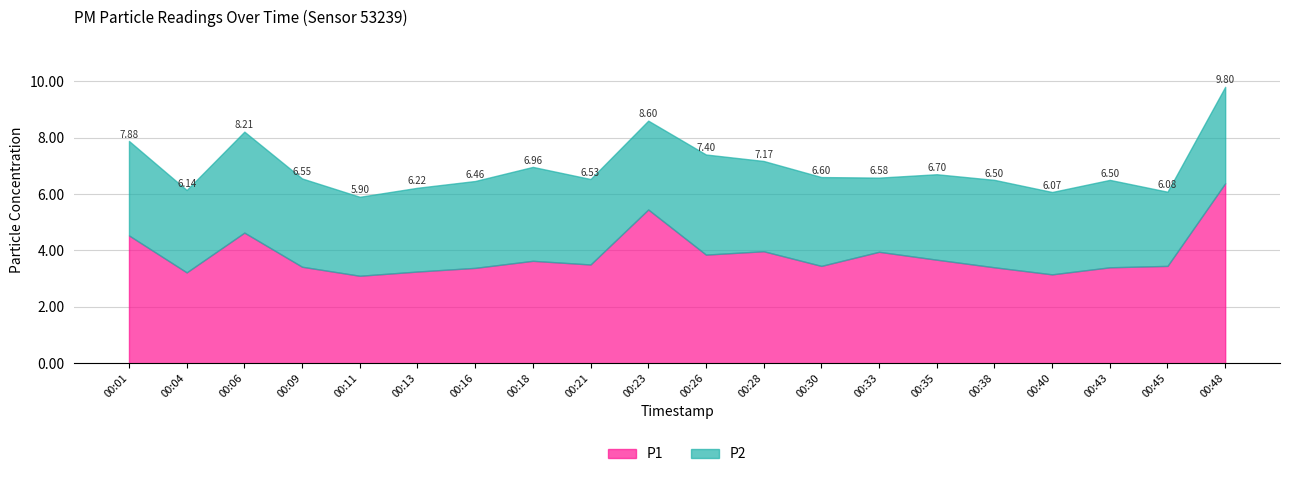

Reading left to right, transcribe all the data shown in this chart.

P1: 4.5	3.2	4.6	3.4	3.1	3.2	3.4	3.6	3.5	5.5	3.9	4.0	3.5	4.0	3.7	3.4	3.1	3.4	3.5	6.4
P2: 3.4	2.9	3.6	3.1	2.8	3.0	3.1	3.3	3.0	3.1	3.5	3.2	3.1	2.6	3.0	3.1	2.9	3.1	2.6	3.4